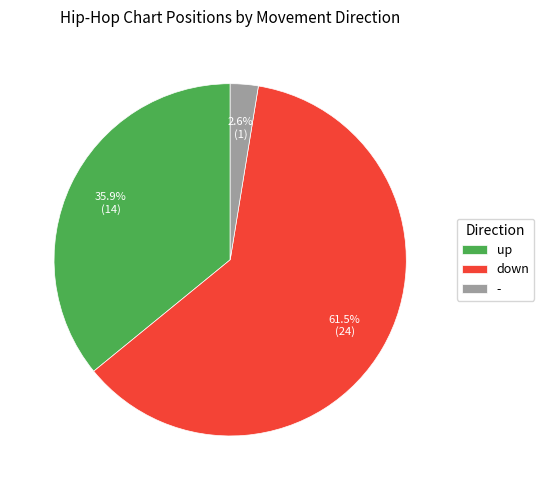

To the nearest percent, what is the difference between the largest and smallest slice percentages?

59%